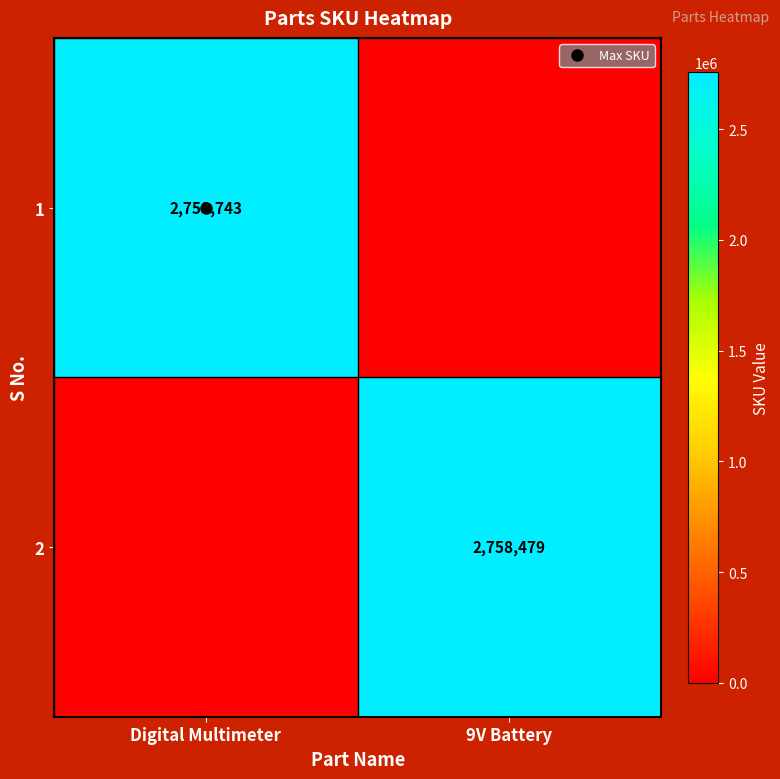

How many series are shown in this chart?

2